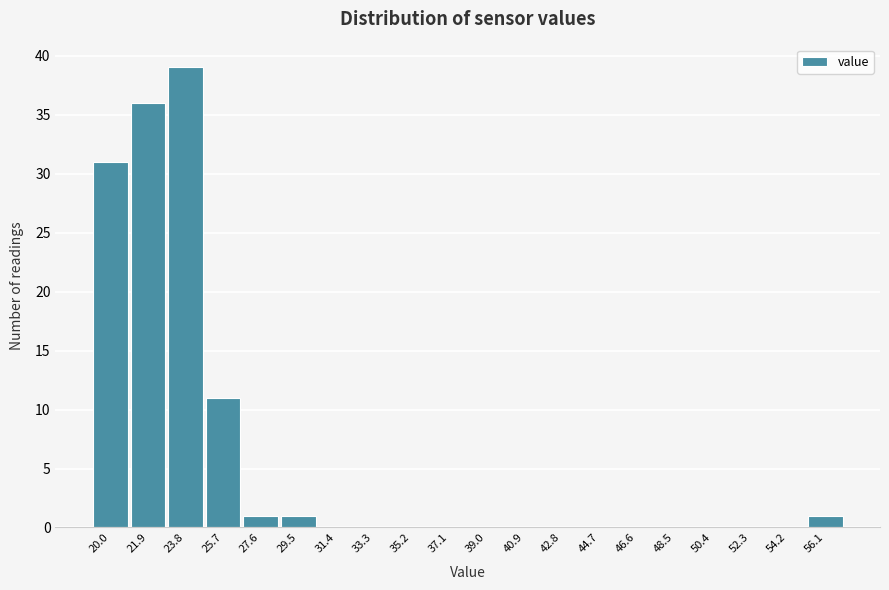

Reading right to left, extract all data points from this chart.

56.1=1	54.2=0	52.3=0	50.4=0	48.5=0	46.6=0	44.7=0	42.8=0	40.9=0	39.0=0	37.1=0	35.2=0	33.3=0	31.4=0	29.5=1	27.6=1	25.7=11	23.8=39	21.9=36	20.0=31